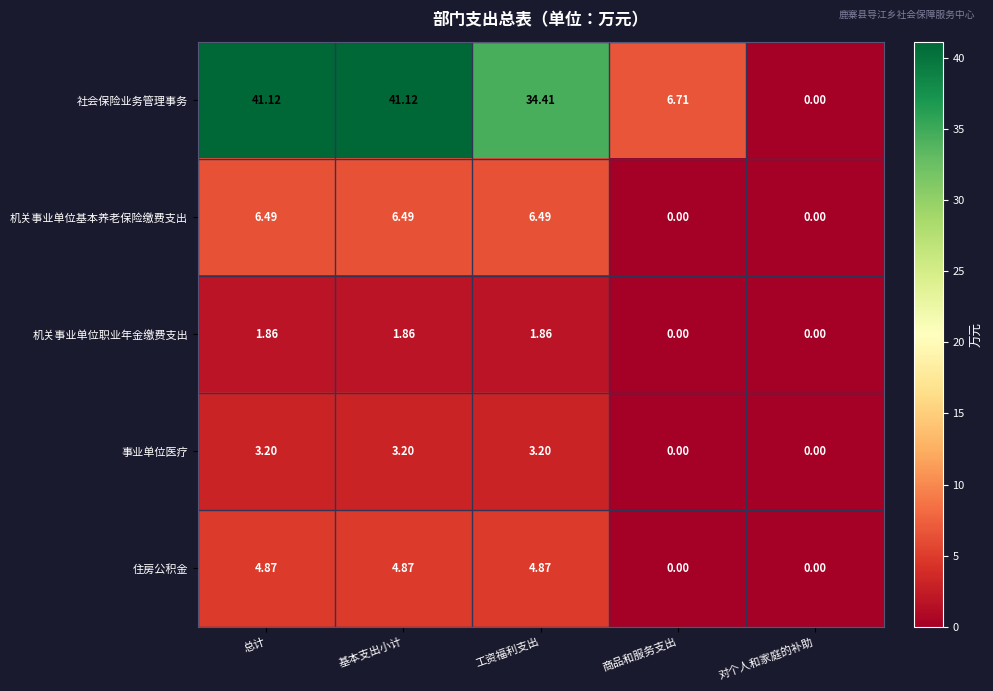

What is the total value across all series at 基本支出小计?

57.5